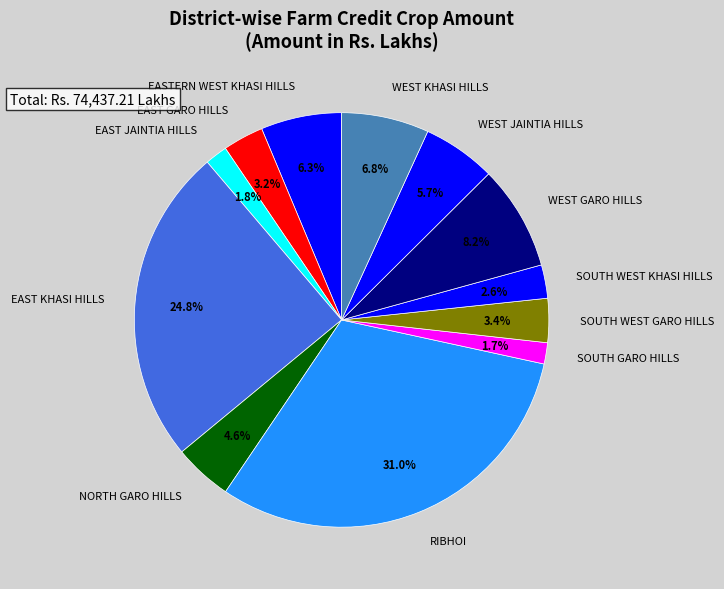

Does any single category account for the majority?

No